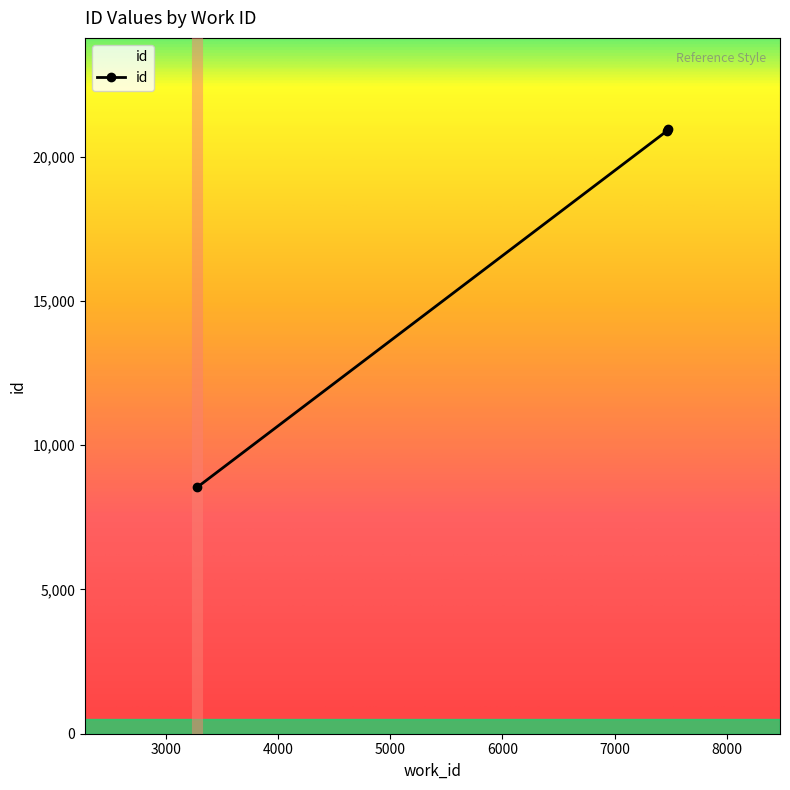

What is the sum of all values?

50407